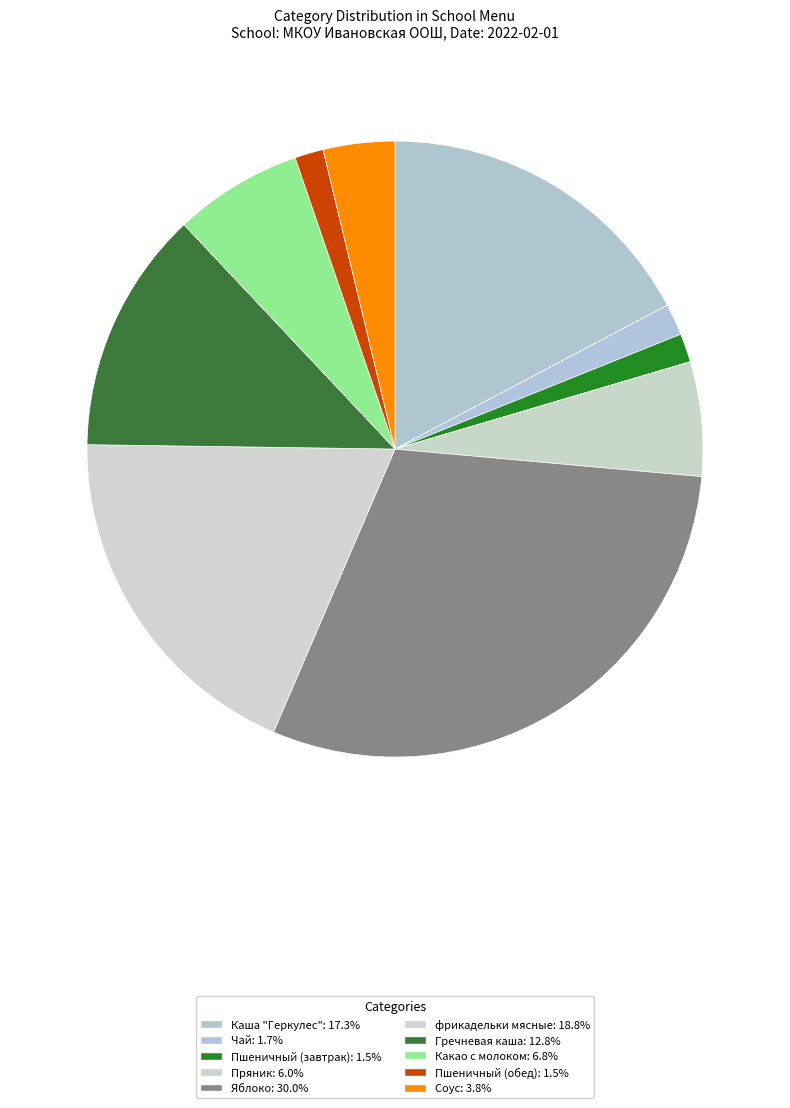

Which has a higher value, Пшеничный (завтрак) or Гречневая каша?

Гречневая каша